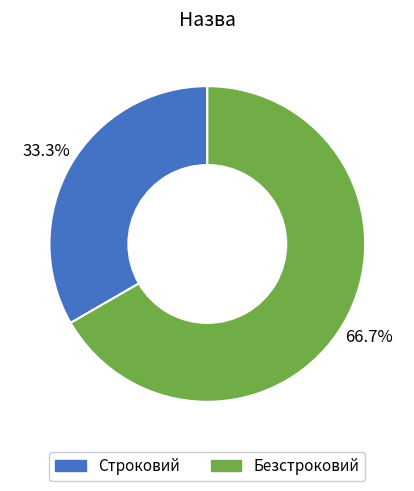

The Безстроковий slice represents 67% of the pie. True or false?

True